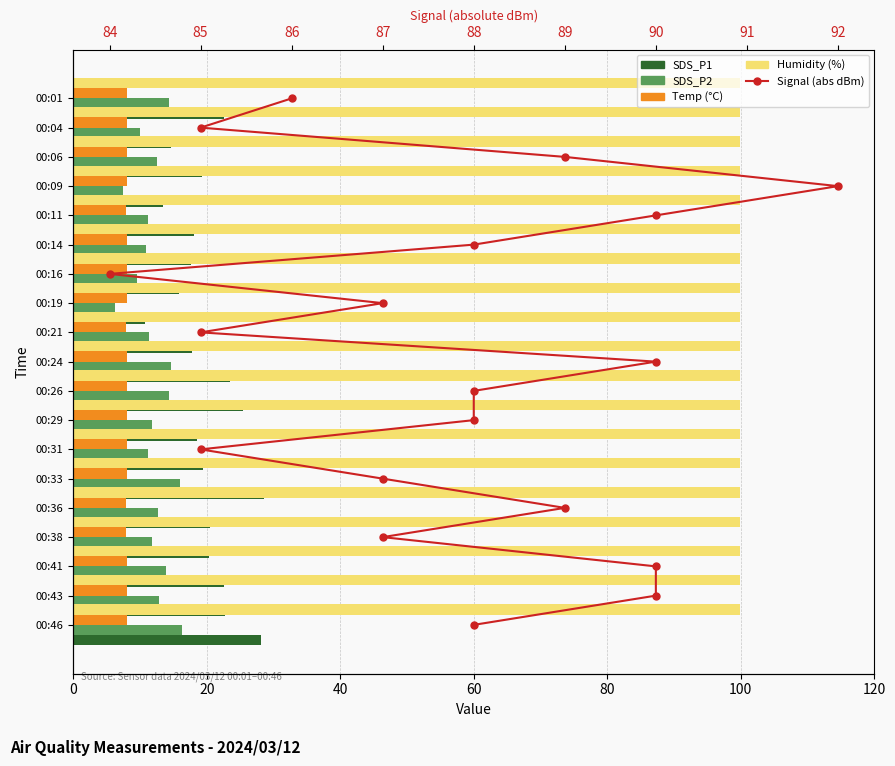

What are all the series names shown in the legend?

SDS_P1, SDS_P2, Temp, Humidity, Signal (abs)